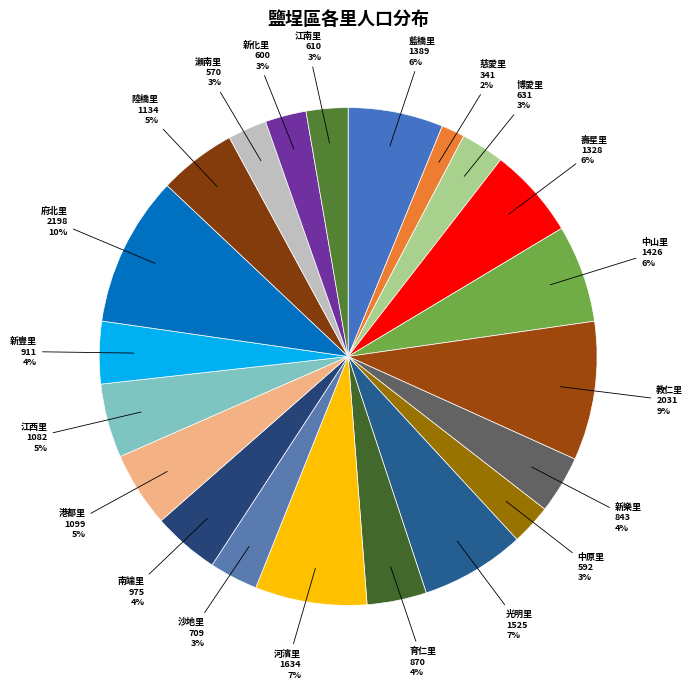

Count the number of slices in the pie.

21